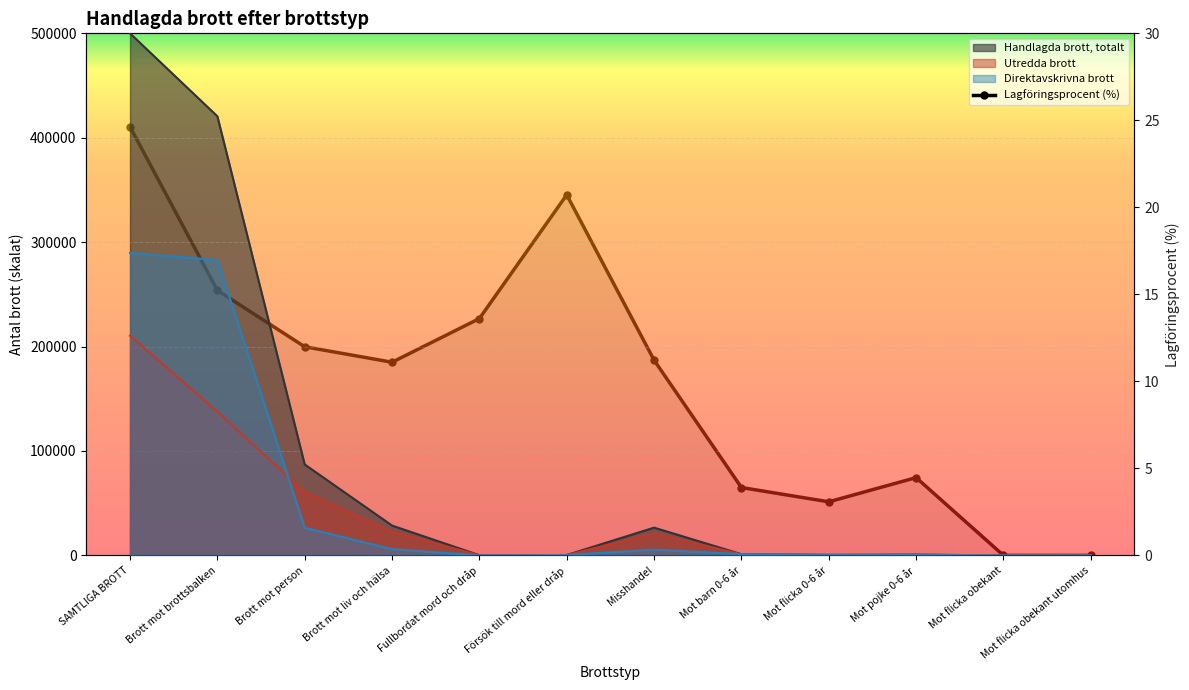

At which label does Lagföringsprocent (%) first exceed 11?

SAMTLIGA BROTT